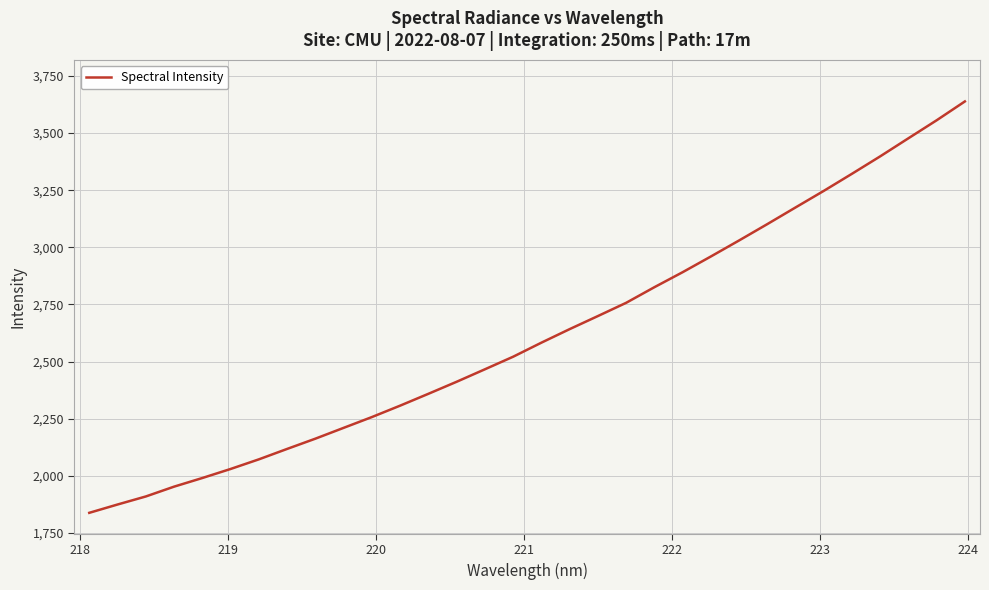

What is the difference between the maximum and minimum values?

1801.4